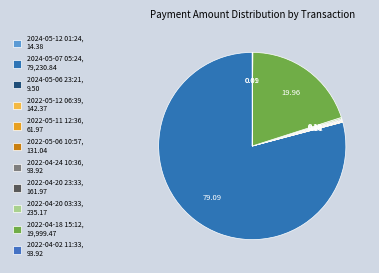

To the nearest percent, what is the difference between the largest and smallest slice percentages?

79%